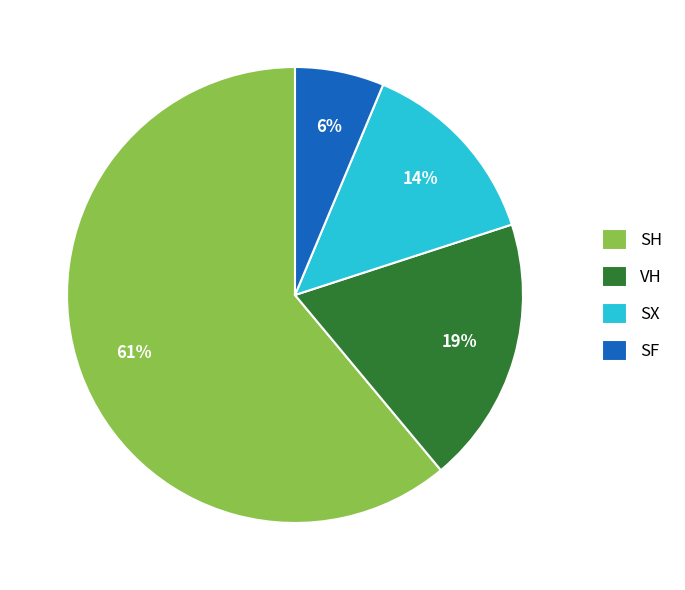

How many segments does this pie chart have?

4